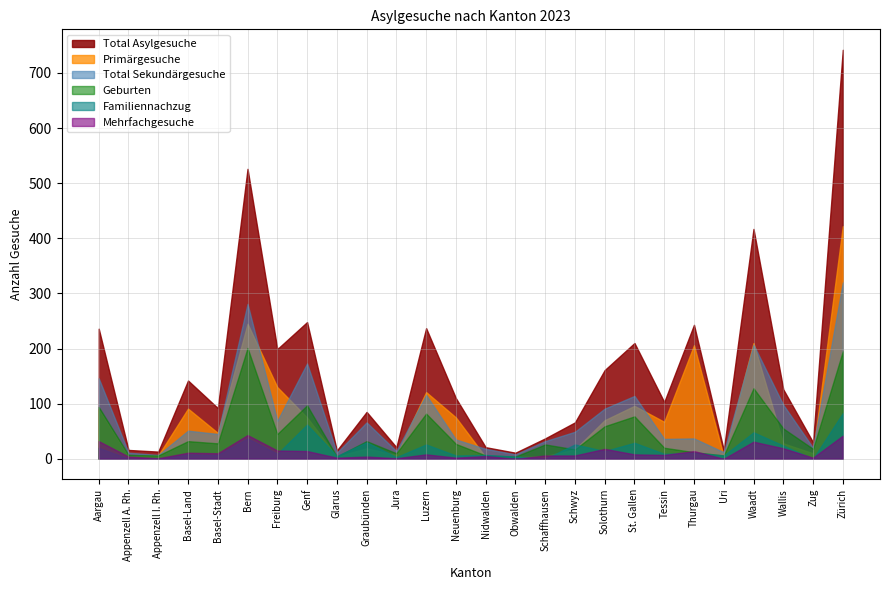

At which category does Familiennachzug reach its first local peak?

Basel-Land